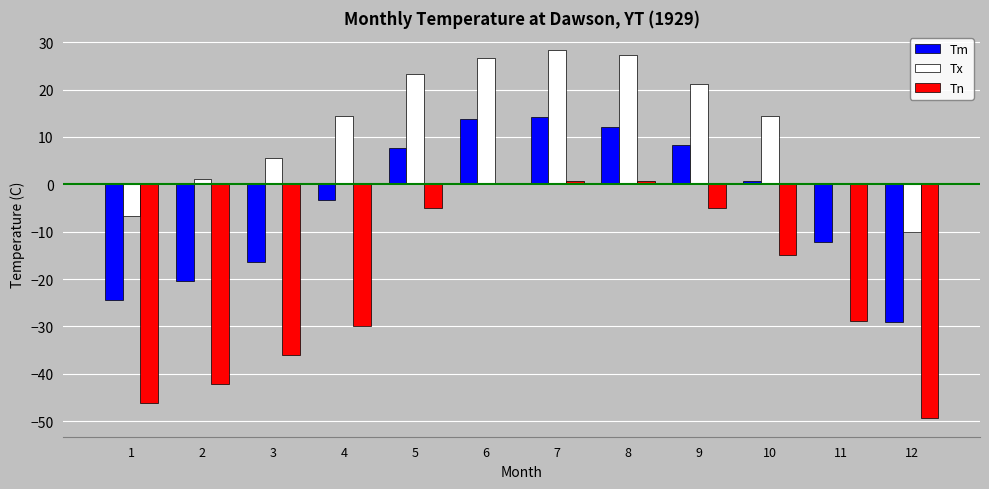

Which series has the widest spread of values?

Tn